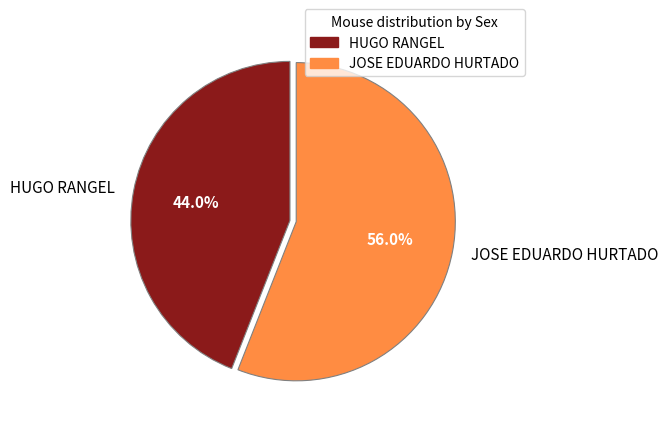

Rank the categories by value from lowest to highest.

HUGO RANGEL, JOSE EDUARDO HURTADO